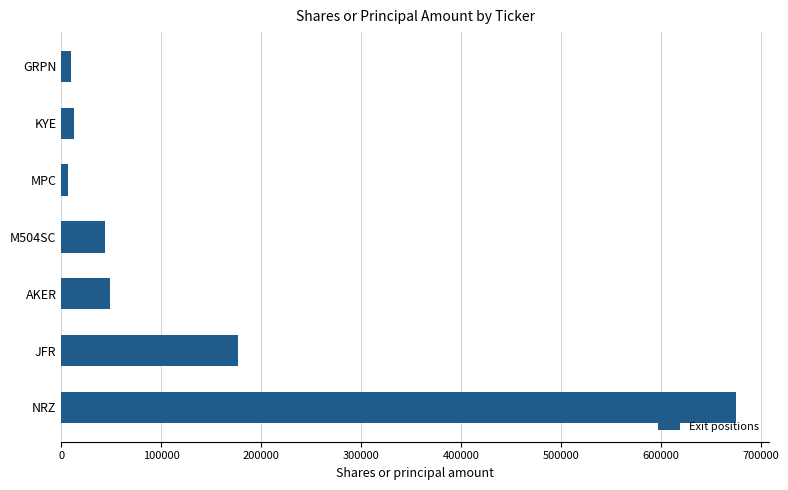

Where is the data nearest to the value 340597?

JFR